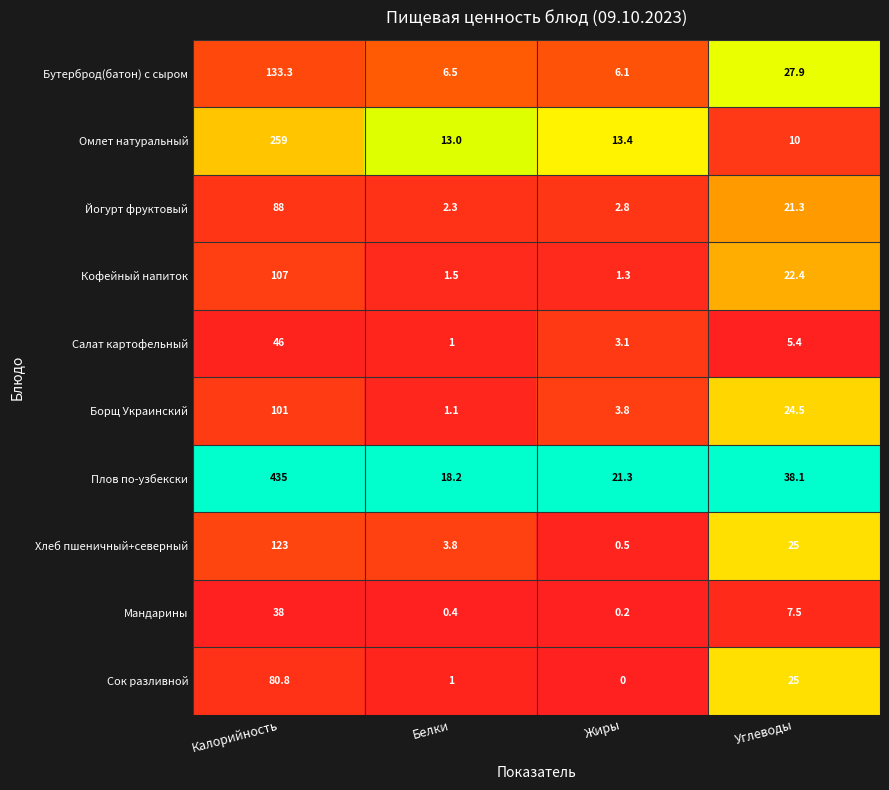

True or false: Омлет натуральный has a value of 417.5 at Калорийность.

False